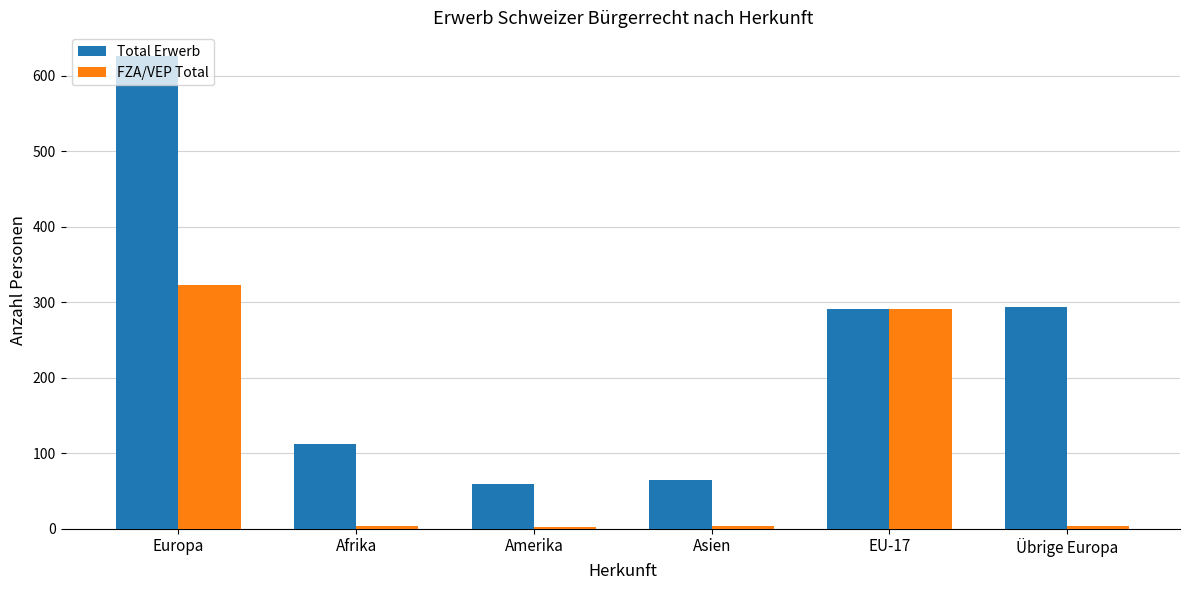

What is the difference between the maximum and minimum values in the FZA/VEP Total series?

321